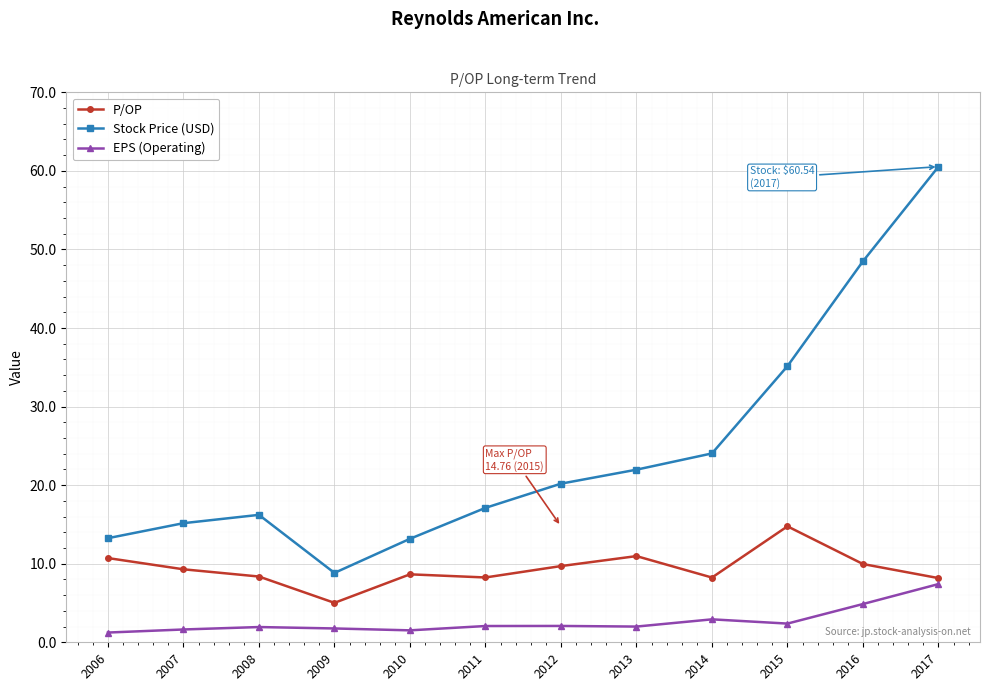

What is the total value across all series at 2011?

27.4